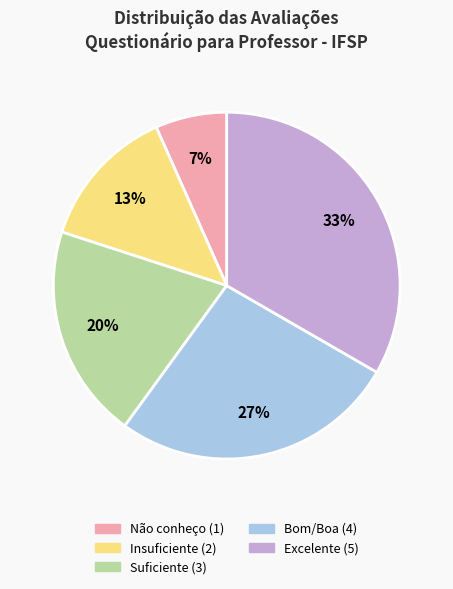

Which category has the biggest portion of the pie?

Excelente (5)